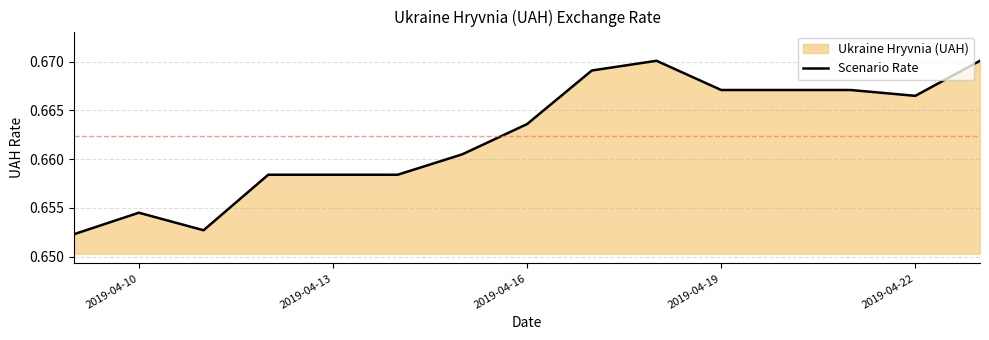

What is the maximum value shown in the chart?

0.7